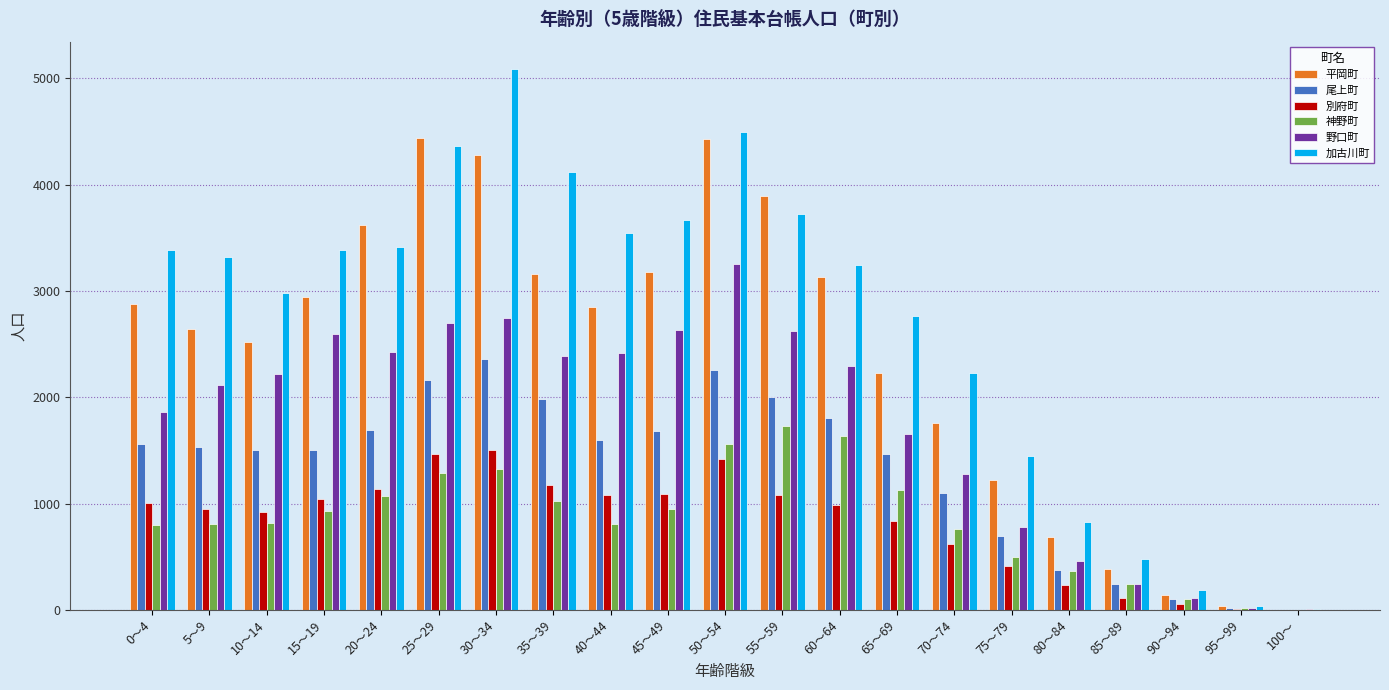

Which series changed the most between 70～74 and 80～84?

加古川町